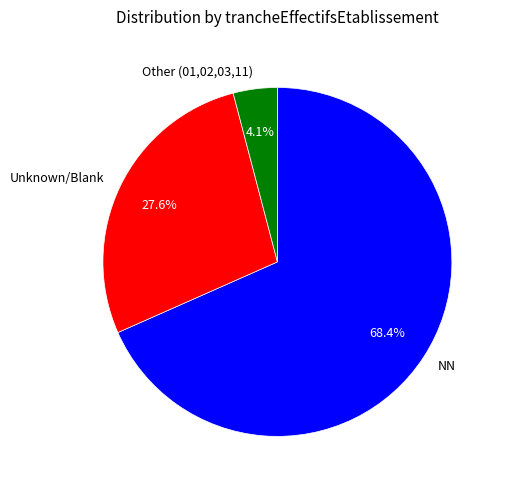

Which slice represents more than half of the pie?

NN